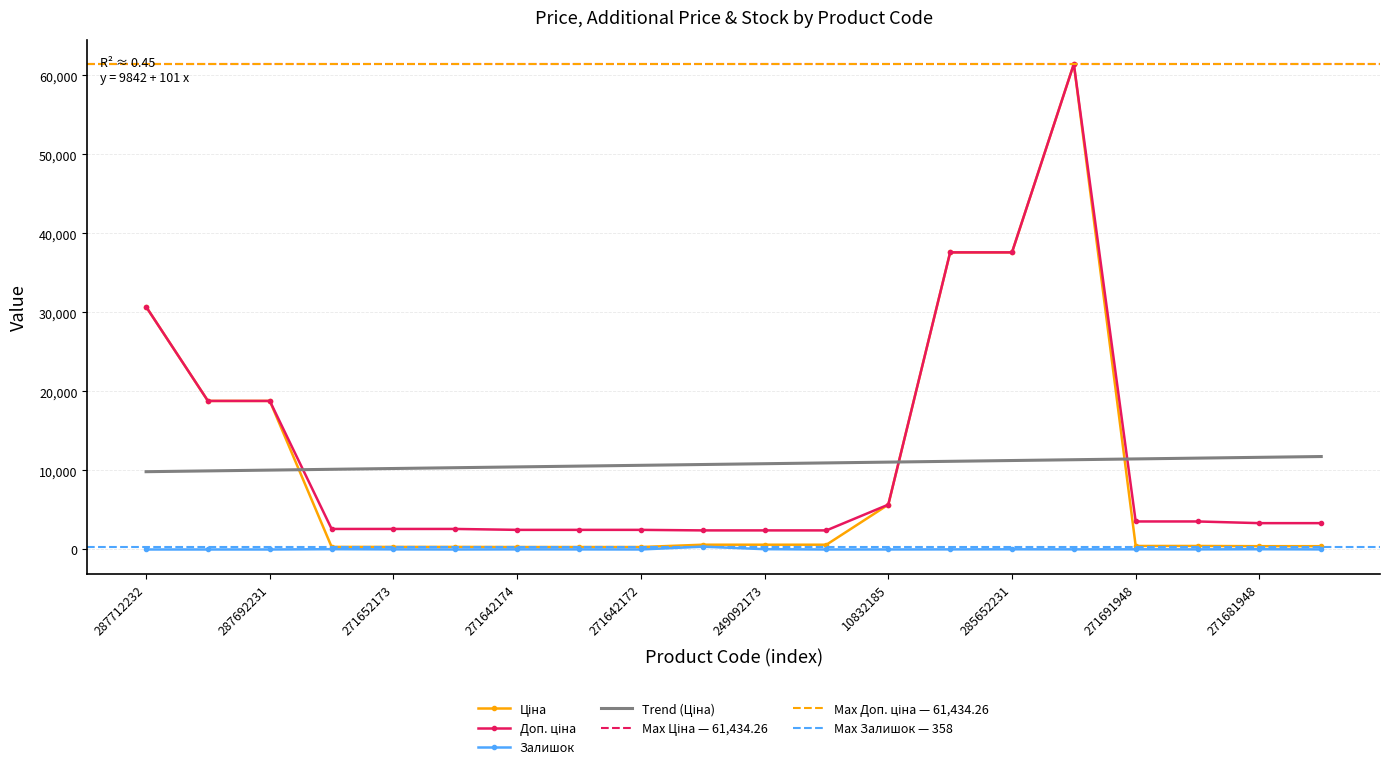

At how many categories does at least one series exceed 12826?

6